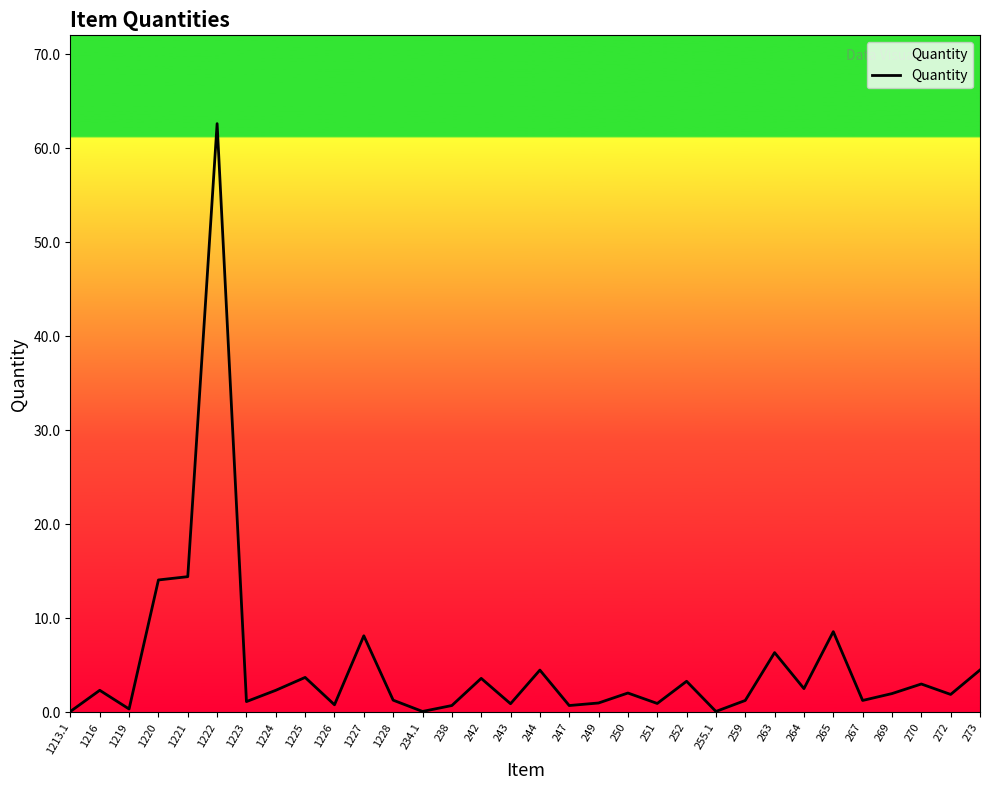

What position from the left is 1227?

11